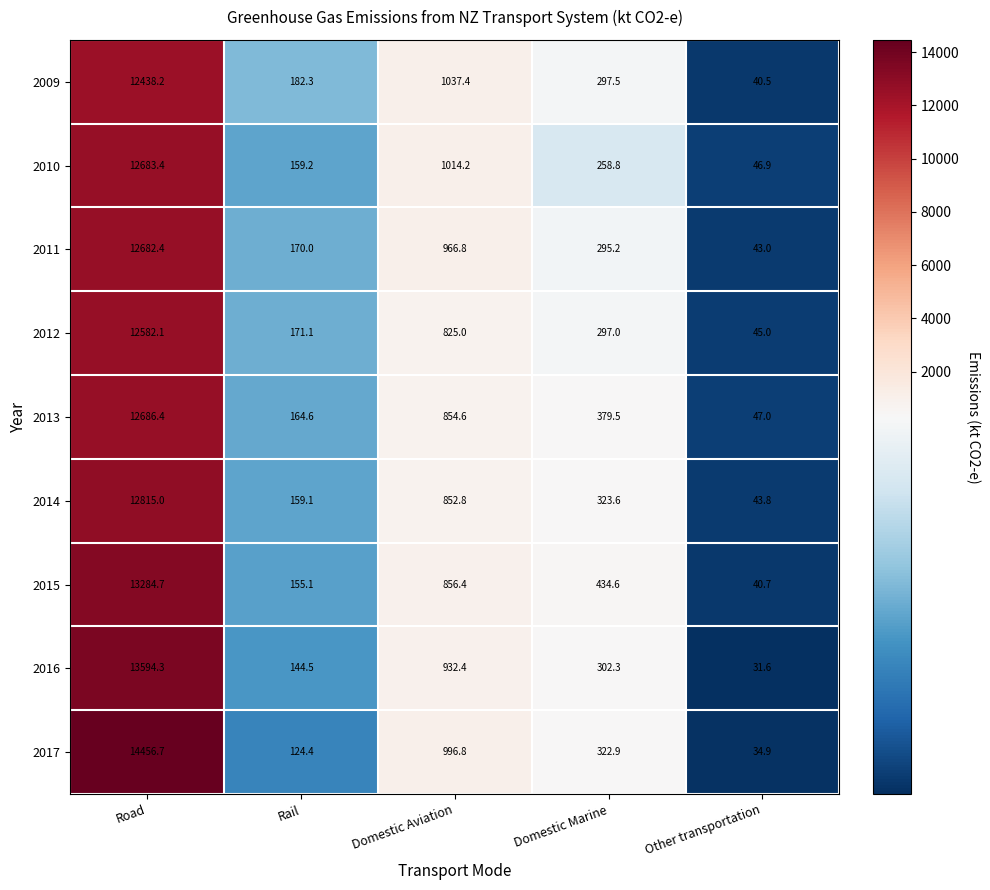

What is the sum of the 2015 values at Rail and Other transportation?

195.8